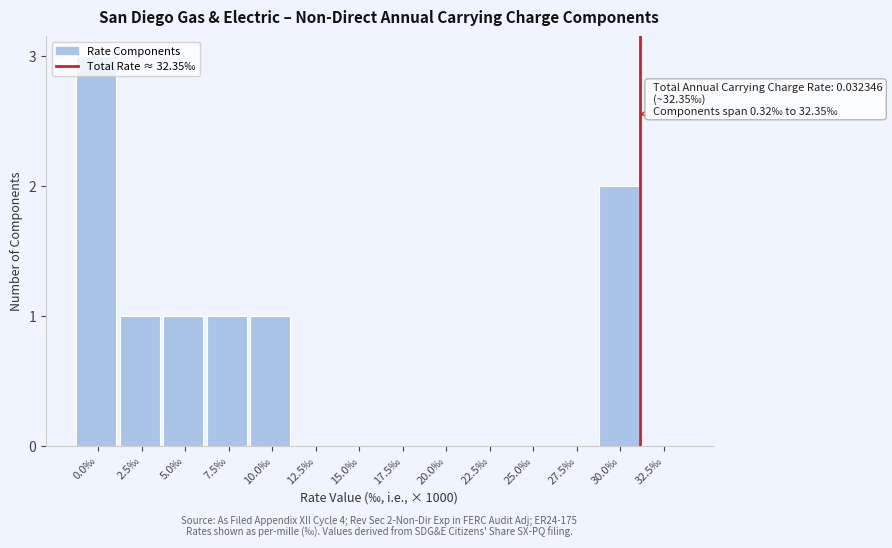

Which has a higher value, 7.5‰ or 27.5‰?

7.5‰